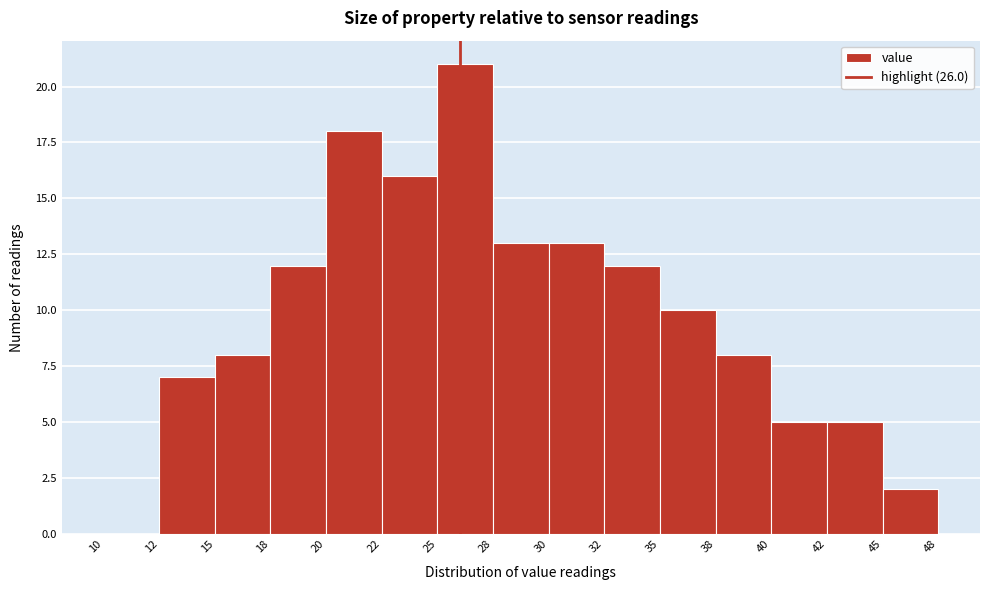

Reading left to right, what are all the values shown in this chart?

10=0	12=7	15=8	18=12	20=18	22=16	25=21	28=13	30=13	32=12	35=10	38=8	40=5	42=5	45=2